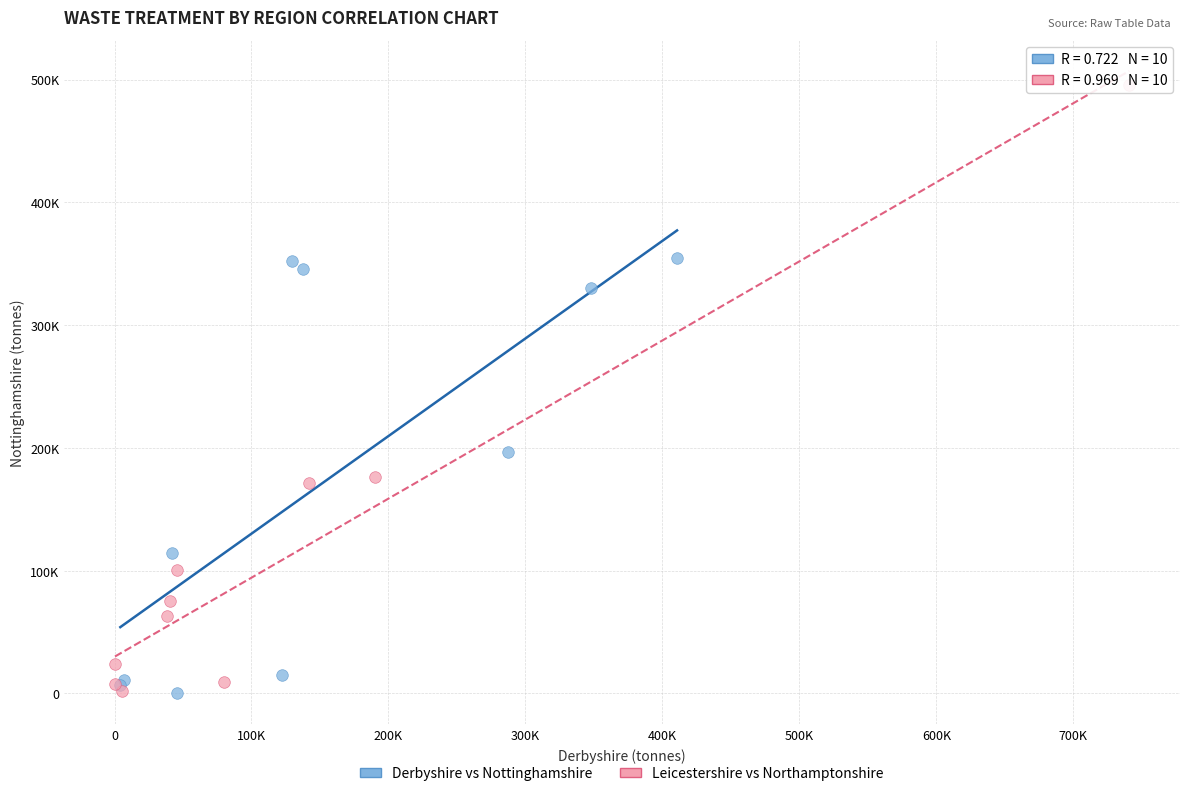

What are all the series names shown in the legend?

Derbyshire vs Nottinghamshire, Leicestershire vs Northamptonshire